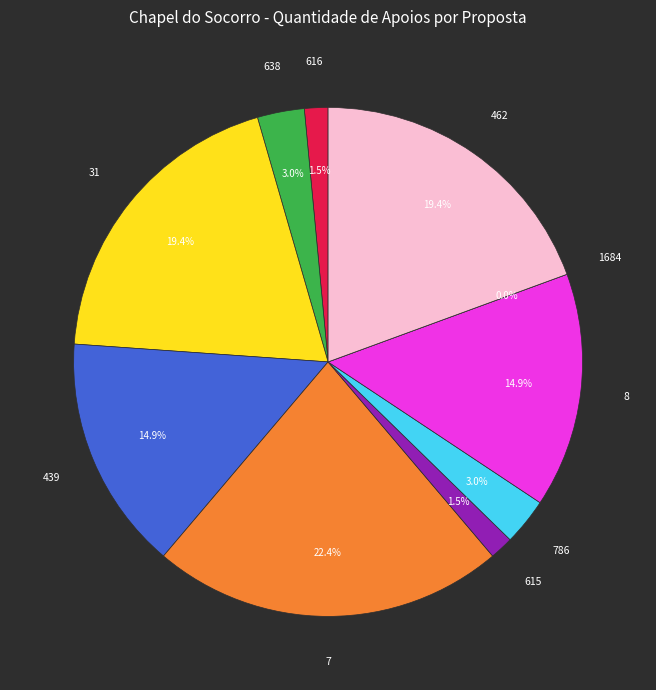

Combined, do 439 and 31 account for over 50%?

No